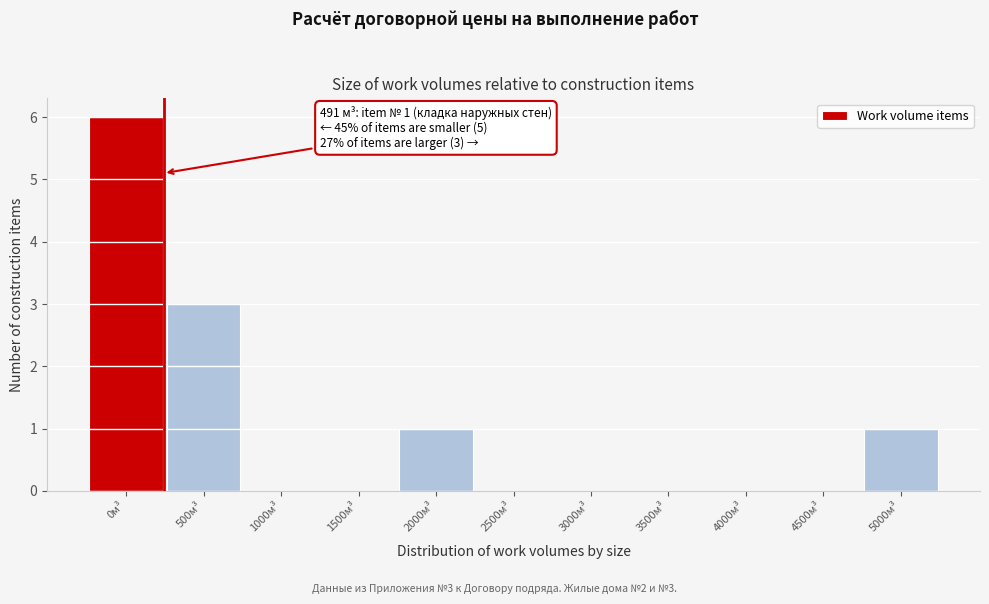

Reading left to right, extract all data points from this chart.

0м³=6	500м³=3	1000м³=0	1500м³=0	2000м³=1	2500м³=0	3000м³=0	3500м³=0	4000м³=0	4500м³=0	5000м³=1